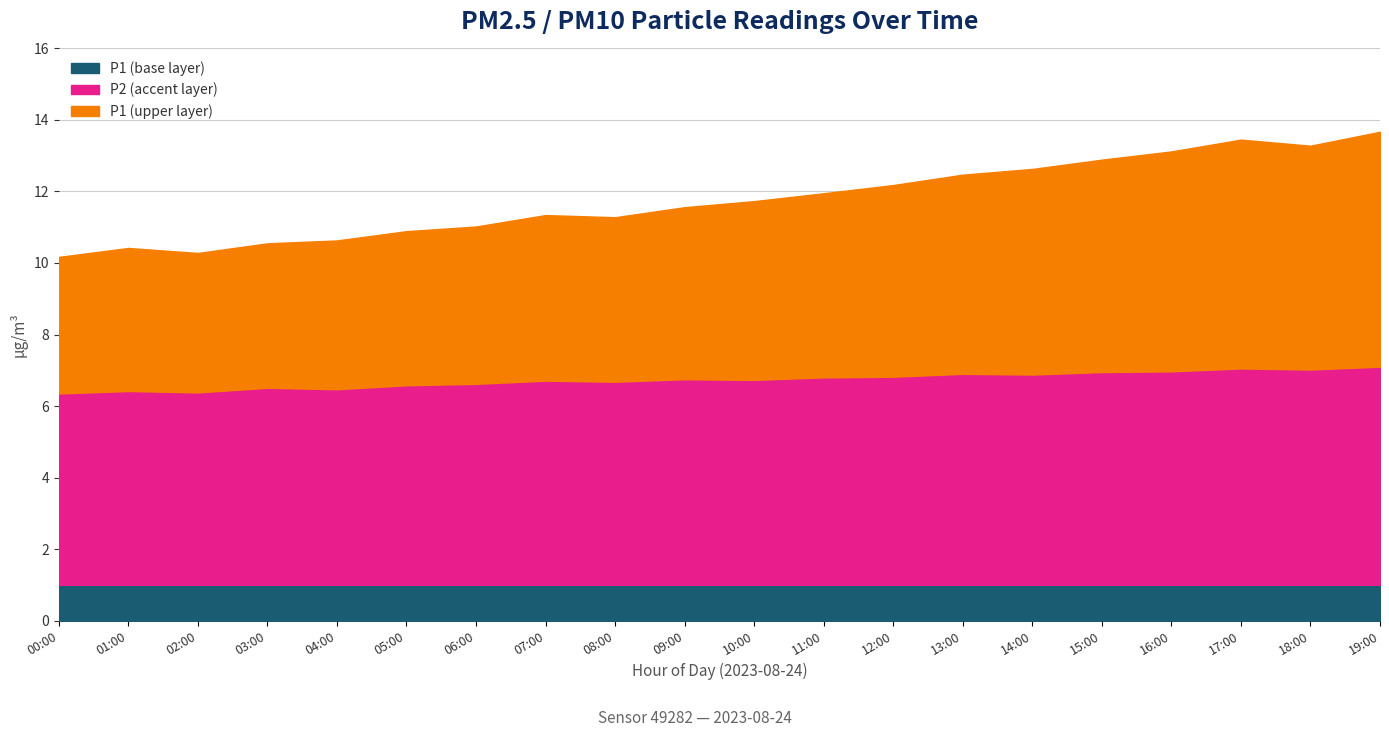

Between 02:00 and 03:00, which series saw the biggest shift?

P1